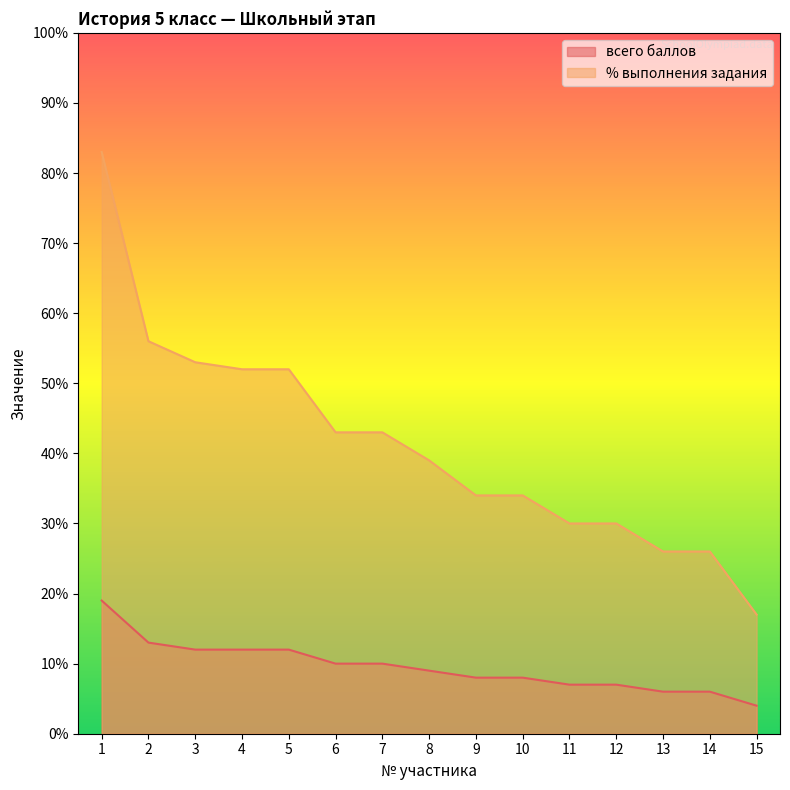

Is it true that всего баллов equals 12 at 3?

True